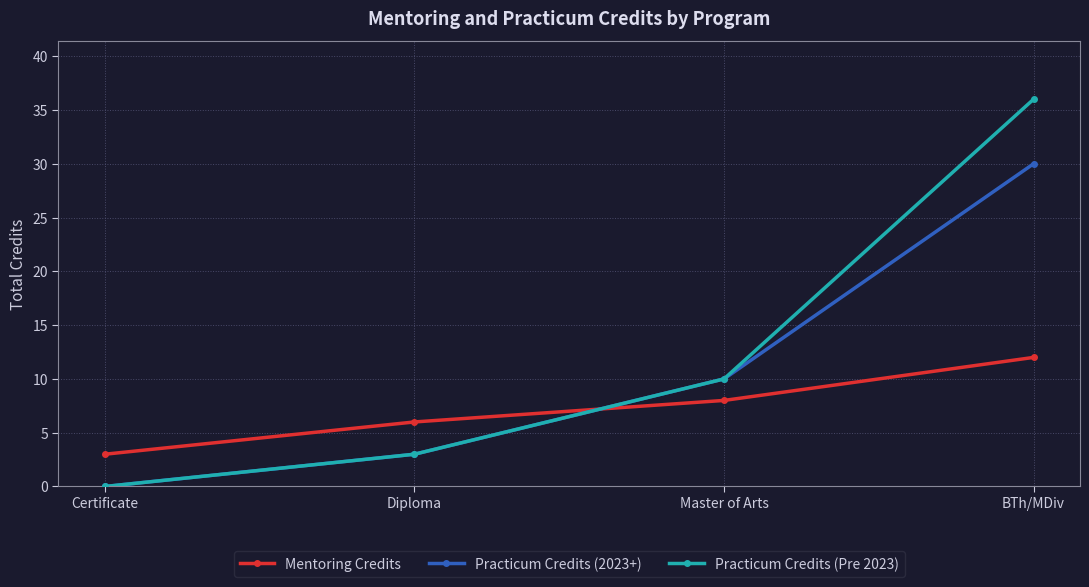

What is the sum of all Practicum Credits (2023+) values?

43